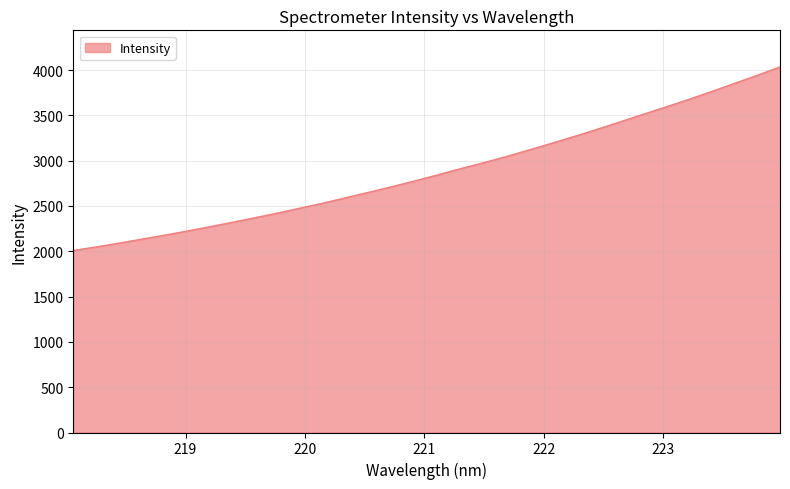

What is the maximum value shown in the chart?

4034.5